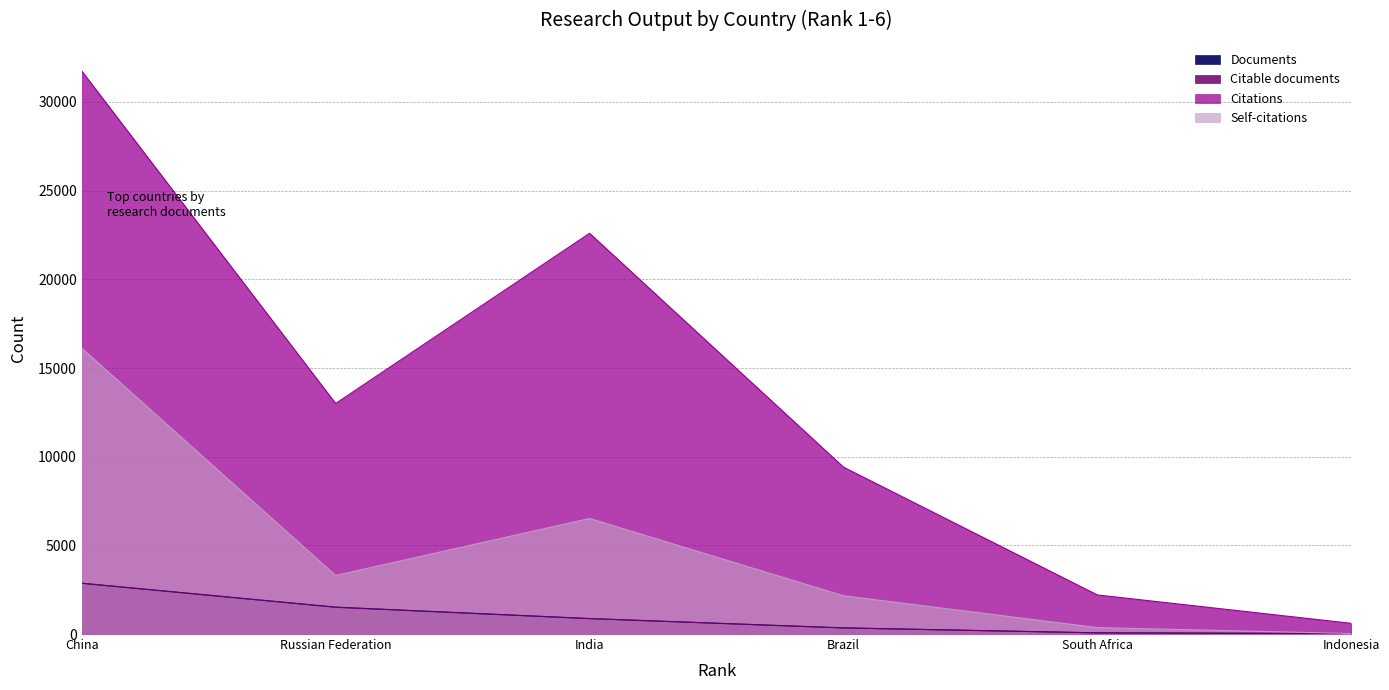

The Documents series shows 4252 at China. True or false?

False